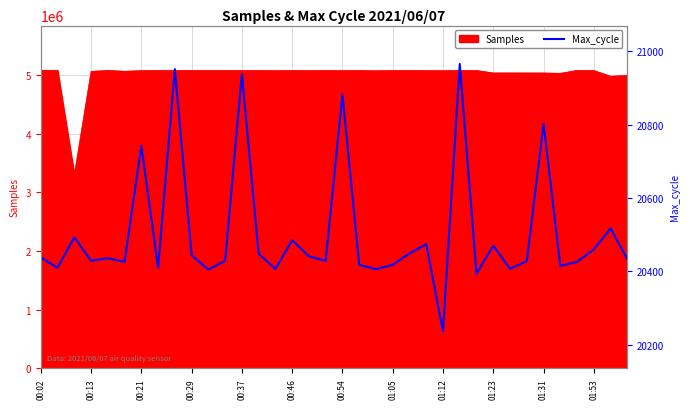

What is the maximum value shown in the chart?

20965